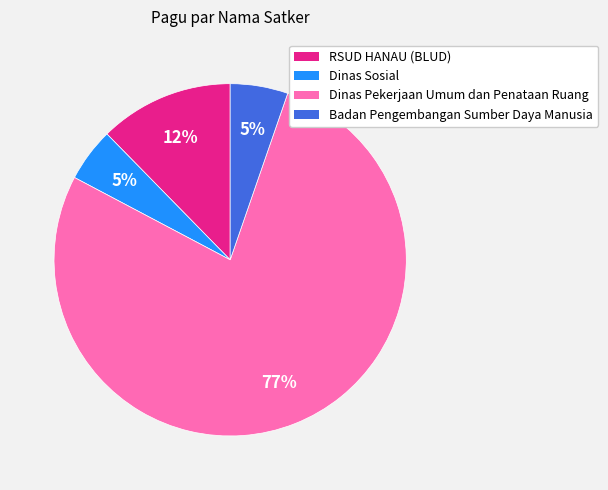

Is there any slice that represents more than half of the pie?

Yes